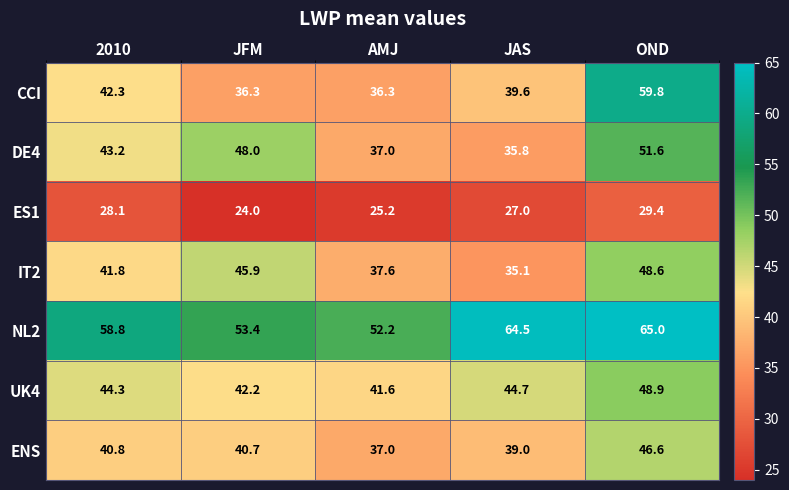

Where is UK4 nearest to the value 45?

JAS